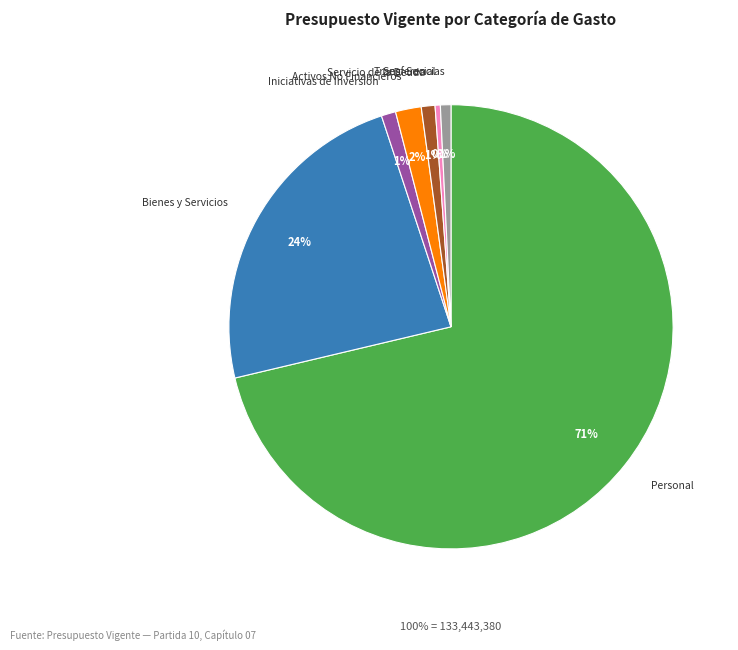

How many slices are in this pie chart?

7